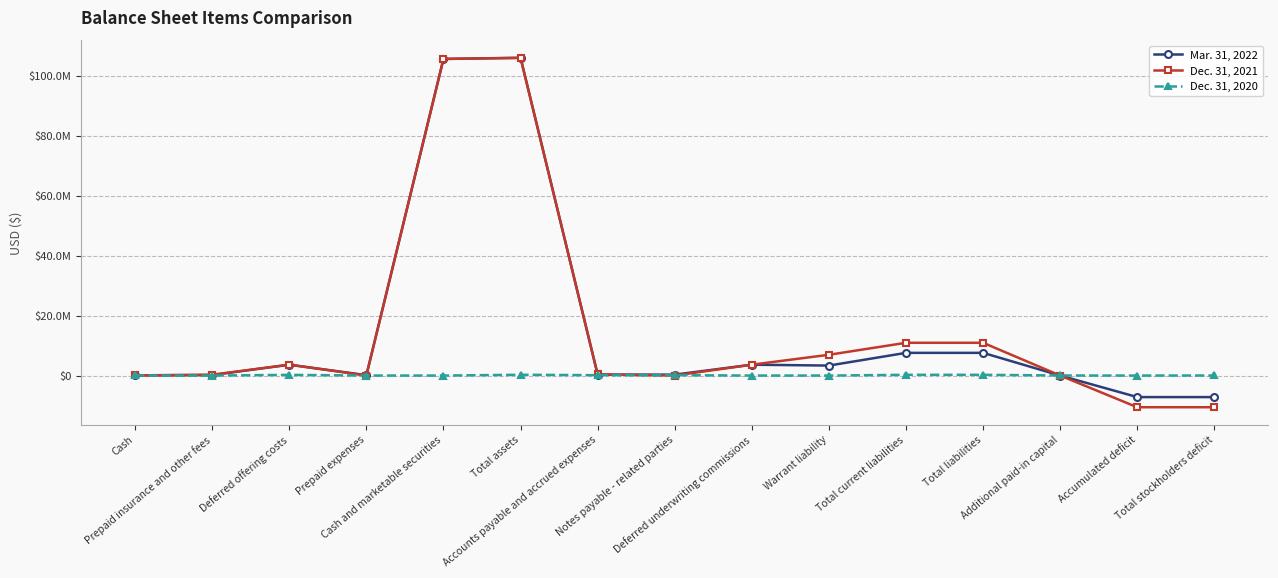

Does the chart have visible grid lines?

Yes